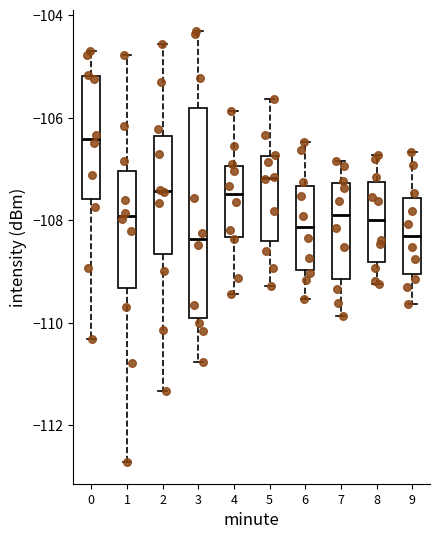

Reading left to right, read every box against the y-axis: the position of its median line, the range the box covers, and the ends of its whiskers. The values are not printed on the chart, so give them approximately, as read against the axis.

0: median -106.4, box -107.6 to -105.2, whiskers -110.4 to -104.8
1: median -108.0, box -109.4 to -107.0, whiskers -112.8 to -104.8
2: median -107.4, box -108.6 to -106.4, whiskers -111.4 to -104.6
3: median -108.4, box -110.0 to -105.8, whiskers -110.8 to -104.4
4: median -107.4, box -108.4 to -107.0, whiskers -109.4 to -105.8
5: median -107.2, box -108.4 to -106.8, whiskers -109.2 to -105.6
6: median -108.2, box -109.0 to -107.4, whiskers -109.6 to -106.4
7: median -107.8, box -109.2 to -107.2, whiskers -109.8 to -106.8
8: median -108.0, box -108.8 to -107.2, whiskers -109.2 to -106.8
9: median -108.2, box -109.0 to -107.6, whiskers -109.6 to -106.6